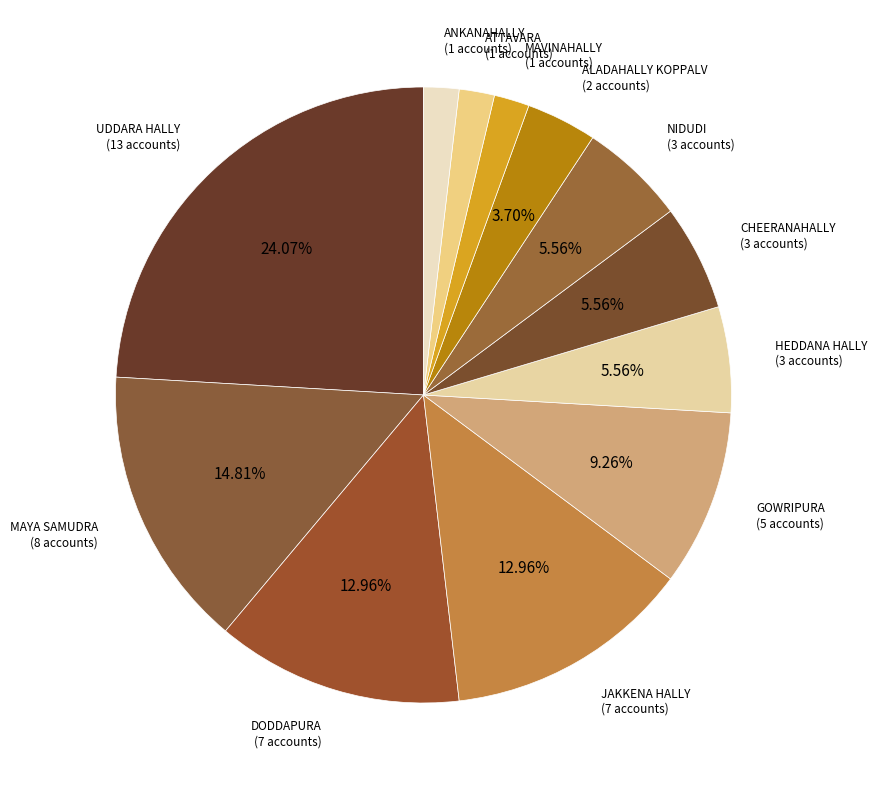

Rank the categories by value from highest to lowest.

UDDARA HALLY, MAYA SAMUDRA, DODDAPURA, JAKKENA HALLY, GOWRIPURA, HEDDANA HALLY, CHEERANAHALLY, NIDUDI, ALADAHALLY KOPPALV, MAVINAHALLY, ATTAVARA, ANKANAHALLY